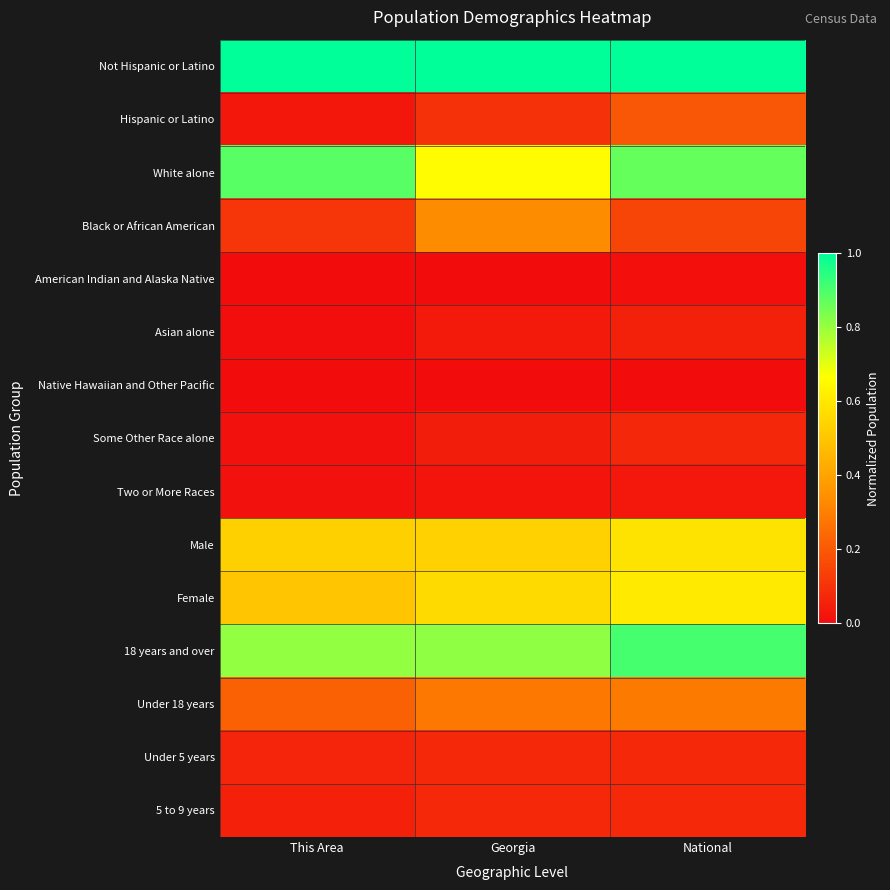

Which label corresponds to the smallest value in the chart?

This Area